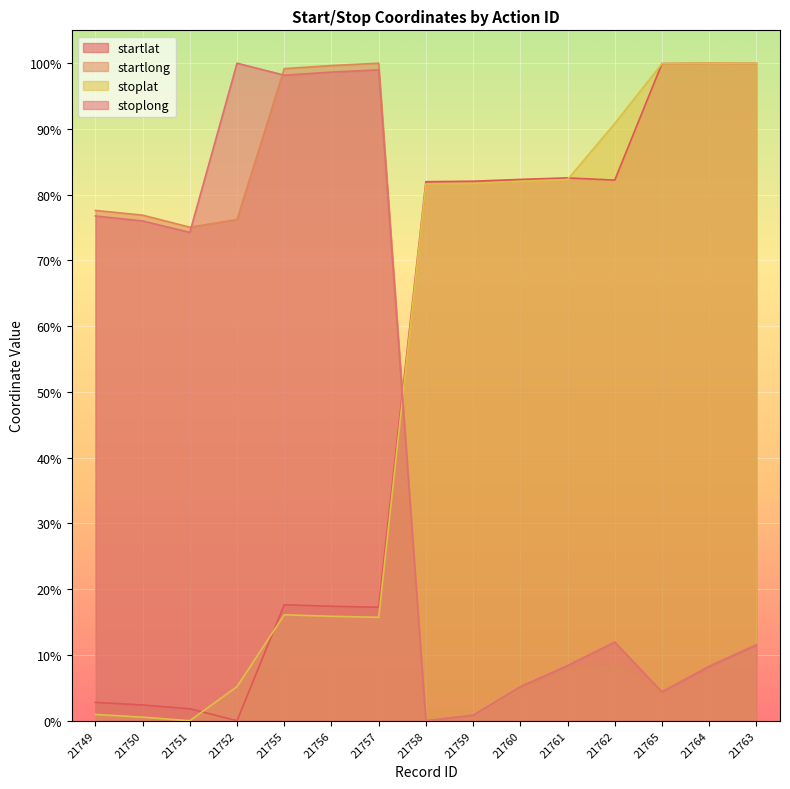

What are all the series names shown in the legend?

startlat, startlong, stoplat, stoplong